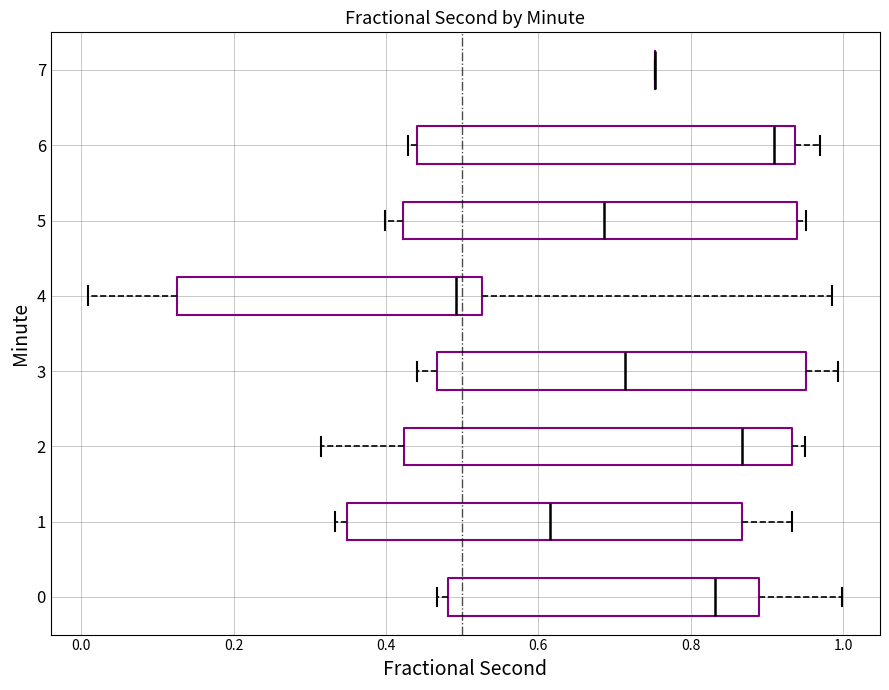

Reading bottom to top, transcribe this box plot: for each box, give where its median line is, the range the box spans, and where its two whiskers end, as read against the x-axis. The values are not printed on the chart, so give them approximately, as read against the axis.

0: median 0.84, box 0.48 to 0.88, whiskers 0.46 to 1.00
1: median 0.62, box 0.34 to 0.86, whiskers 0.34 (just left of the box's left edge) to 0.94
2: median 0.86, box 0.42 to 0.94, whiskers 0.32 to 0.94 (just right of the box's right edge)
3: median 0.72, box 0.46 to 0.96, whiskers 0.44 to 1.00
4: median 0.50, box 0.12 to 0.52, whiskers 0.00 to 0.98
5: median 0.68, box 0.42 to 0.94, whiskers 0.40 to 0.96
6: median 0.90, box 0.44 to 0.94, whiskers 0.42 to 0.96
7: box collapsed to a line at 0.76, whiskers 0.76 to 0.76